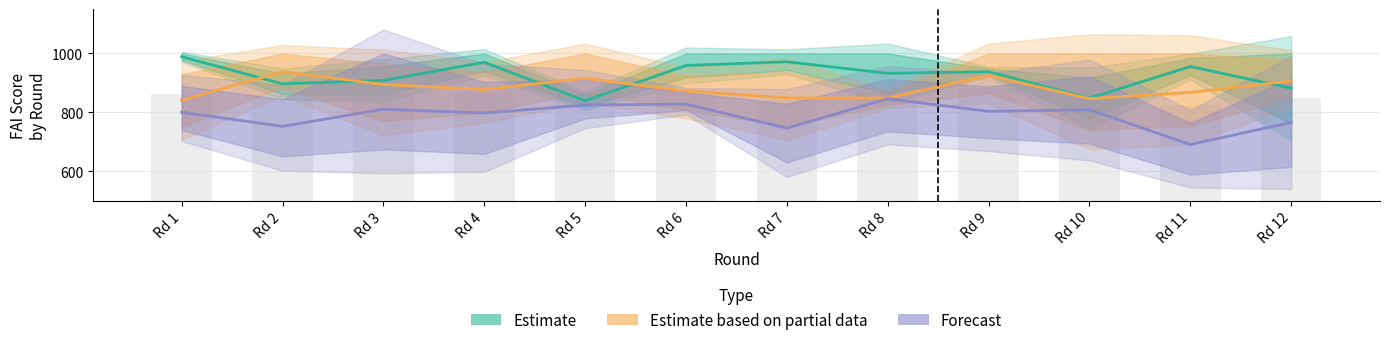

Reading right to left, extract all data points from this chart.

Estimate: Rd 12=882.0	Rd 11=955.7	Rd 10=848.3	Rd 9=938.2	Rd 8=932.7	Rd 7=971.8	Rd 6=959.2	Rd 5=839.4	Rd 4=970.2	Rd 3=908.4	Rd 2=897.1	Rd 1=988.9
Estimate based on partial data: Rd 12=906.6	Rd 11=867.9	Rd 10=846.6	Rd 9=925.5	Rd 8=848.8	Rd 7=849.2	Rd 6=872.4	Rd 5=915.9	Rd 4=877.7	Rd 3=894.6	Rd 2=938.6	Rd 1=841.0
Forecast: Rd 12=765.9	Rd 11=690.8	Rd 10=809.0	Rd 9=803.4	Rd 8=846.3	Rd 7=746.5	Rd 6=828.0	Rd 5=825.0	Rd 4=797.8	Rd 3=810.7	Rd 2=752.5	Rd 1=800.4